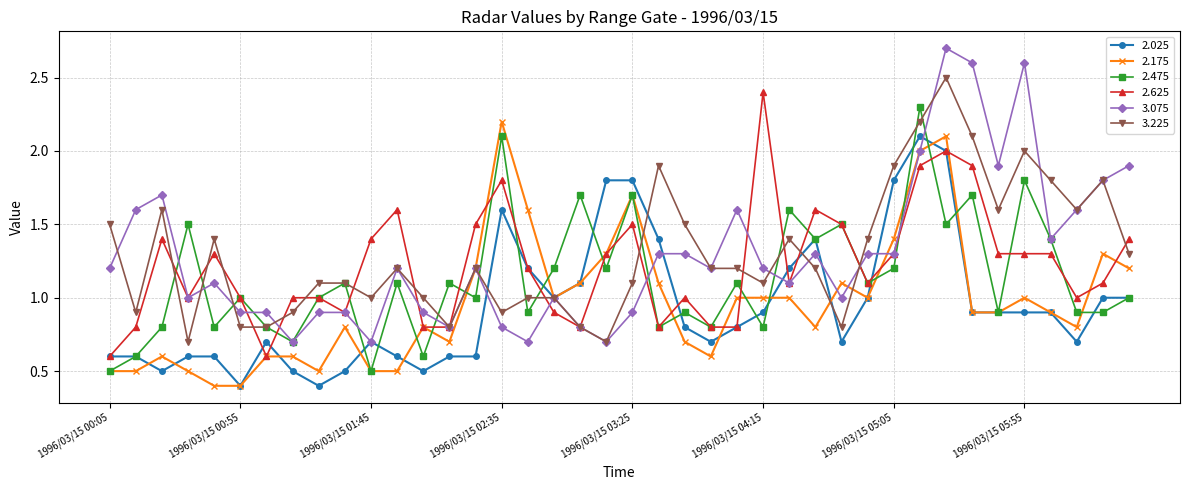

Reading left to right, what are all the values shown in this chart?

2.025: 0.6	0.6	0.5	0.6	0.6	0.4	0.7	0.5	0.4	0.5	0.7	0.6	0.5	0.6	0.6	1.6	1.2	1.0	1.1	1.8	1.8	1.4	0.8	0.7	0.8	0.9	1.2	1.4	0.7	1.0	1.8	2.1	2.0	0.9	0.9	0.9	0.9	0.7	1.0	1.0
2.175: 0.5	0.5	0.6	0.5	0.4	0.4	0.6	0.6	0.5	0.8	0.5	0.5	0.8	0.7	1.2	2.2	1.6	1.0	1.1	1.3	1.7	1.1	0.7	0.6	1.0	1.0	1.0	0.8	1.1	1.0	1.4	2.0	2.1	0.9	0.9	1.0	0.9	0.8	1.3	1.2
2.475: 0.5	0.6	0.8	1.5	0.8	1.0	0.8	0.7	1.0	1.1	0.5	1.1	0.6	1.1	1.0	2.1	0.9	1.2	1.7	1.2	1.7	0.8	0.9	0.8	1.1	0.8	1.6	1.4	1.5	1.1	1.2	2.3	1.5	1.7	0.9	1.8	1.4	0.9	0.9	1.0
2.625: 0.6	0.8	1.4	1.0	1.3	1.0	0.6	1.0	1.0	0.9	1.4	1.6	0.8	0.8	1.5	1.8	1.2	0.9	0.8	1.3	1.5	0.8	1.0	0.8	0.8	2.4	1.1	1.6	1.5	1.1	1.3	1.9	2.0	1.9	1.3	1.3	1.3	1.0	1.1	1.4
3.075: 1.2	1.6	1.7	1.0	1.1	0.9	0.9	0.7	0.9	0.9	0.7	1.2	0.9	0.8	1.2	0.8	0.7	1.0	0.8	0.7	0.9	1.3	1.3	1.2	1.6	1.2	1.1	1.3	1.0	1.3	1.3	2.0	2.7	2.6	1.9	2.6	1.4	1.6	1.8	1.9
3.225: 1.5	0.9	1.6	0.7	1.4	0.8	0.8	0.9	1.1	1.1	1.0	1.2	1.0	0.8	1.2	0.9	1.0	1.0	0.8	0.7	1.1	1.9	1.5	1.2	1.2	1.1	1.4	1.2	0.8	1.4	1.9	2.2	2.5	2.1	1.6	2.0	1.8	1.6	1.8	1.3